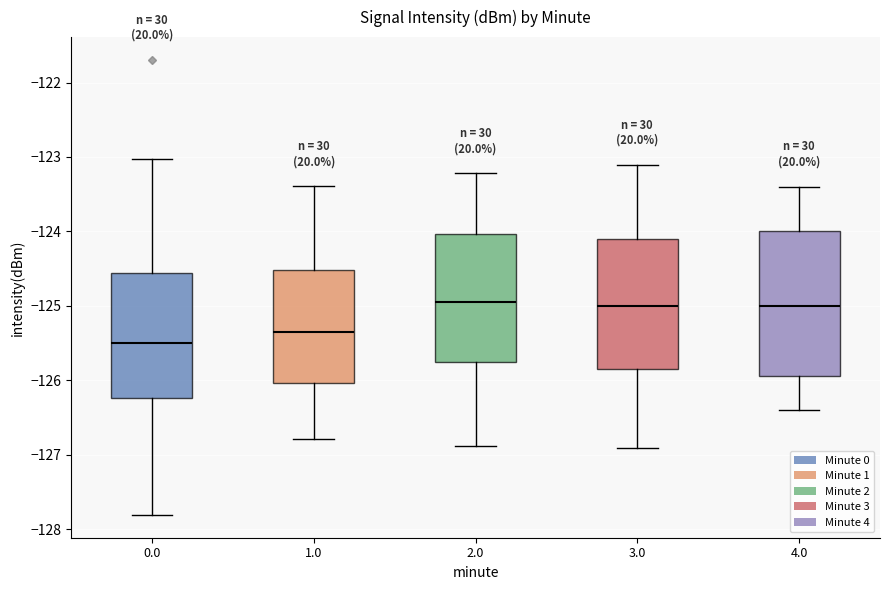

Reading left to right, read every box against the y-axis: the position of its median line, the range the box covers, and the ends of its whiskers. The values are not printed on the chart, so give them approximately, as read against the axis.

0.0: median -125.5, box -126.2 to -124.6, whiskers -127.8 to -123.0
1.0: median -125.4, box -126.0 to -124.5, whiskers -126.8 to -123.4
2.0: median -124.9, box -125.8 to -124.0, whiskers -126.9 to -123.2
3.0: median -125.0, box -125.9 to -124.1, whiskers -126.9 to -123.1
4.0: median -125.0, box -125.9 to -124.0, whiskers -126.4 to -123.4